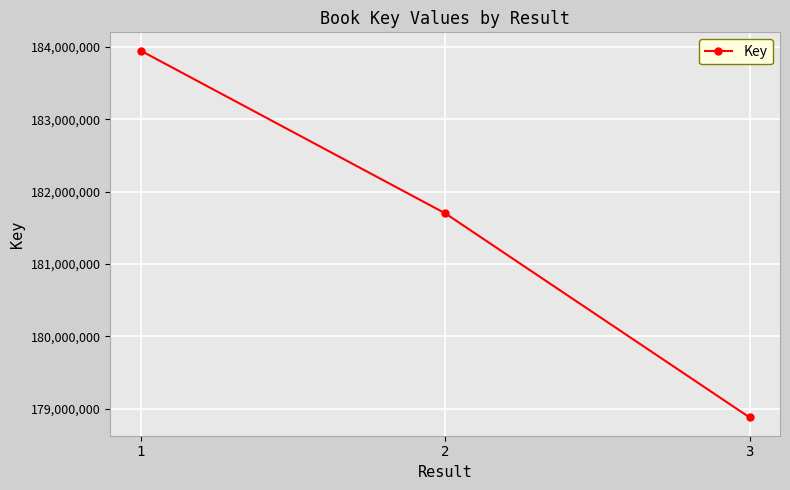

Reading left to right, extract all data points from this chart.

183950590	181701250	178878365